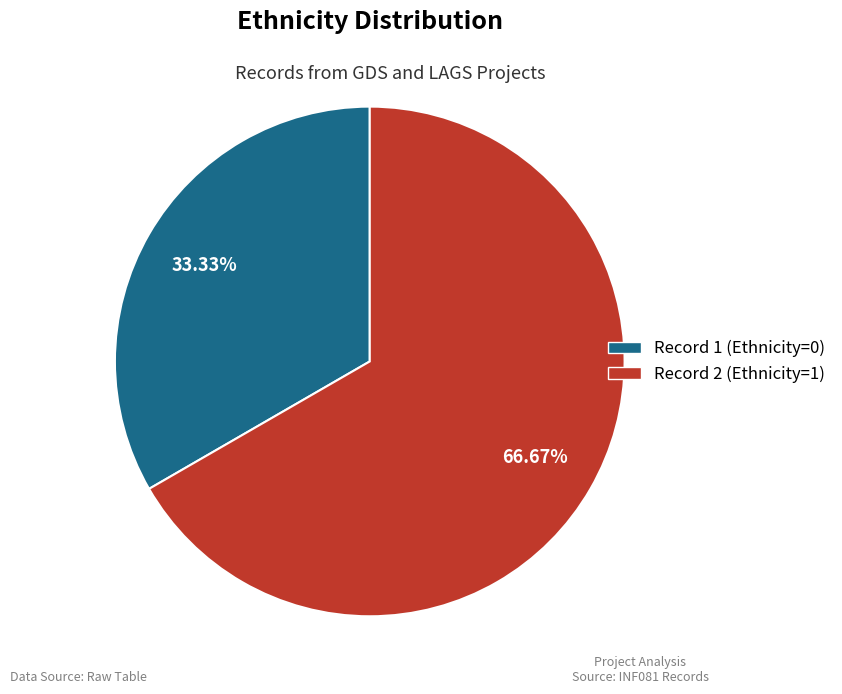

Is there a majority slice in this chart?

Yes